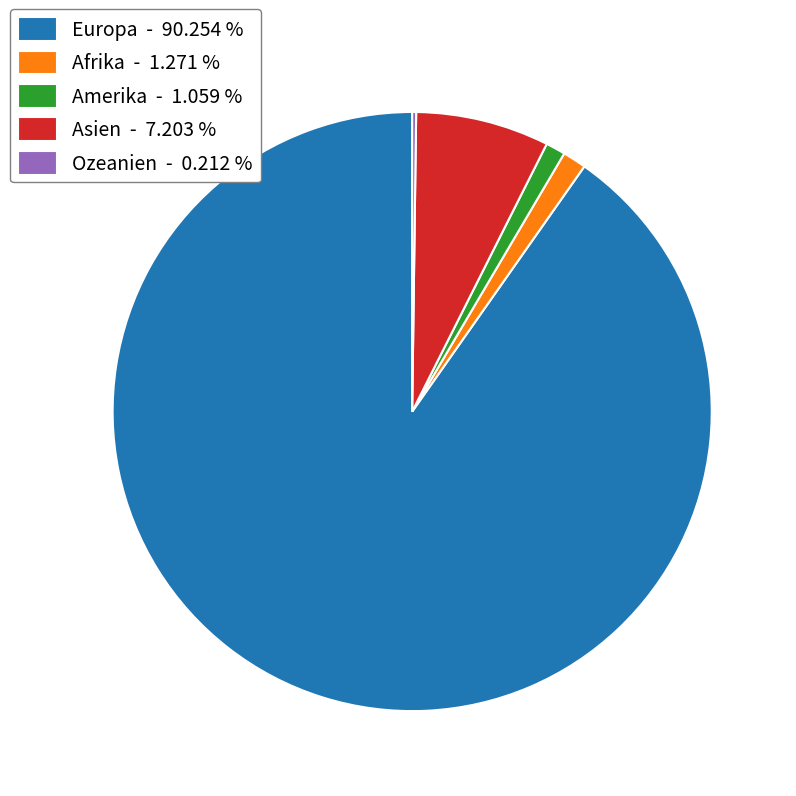

Which has a higher value, Asien - 7.203 % or Amerika - 1.059 %?

Asien - 7.203 %